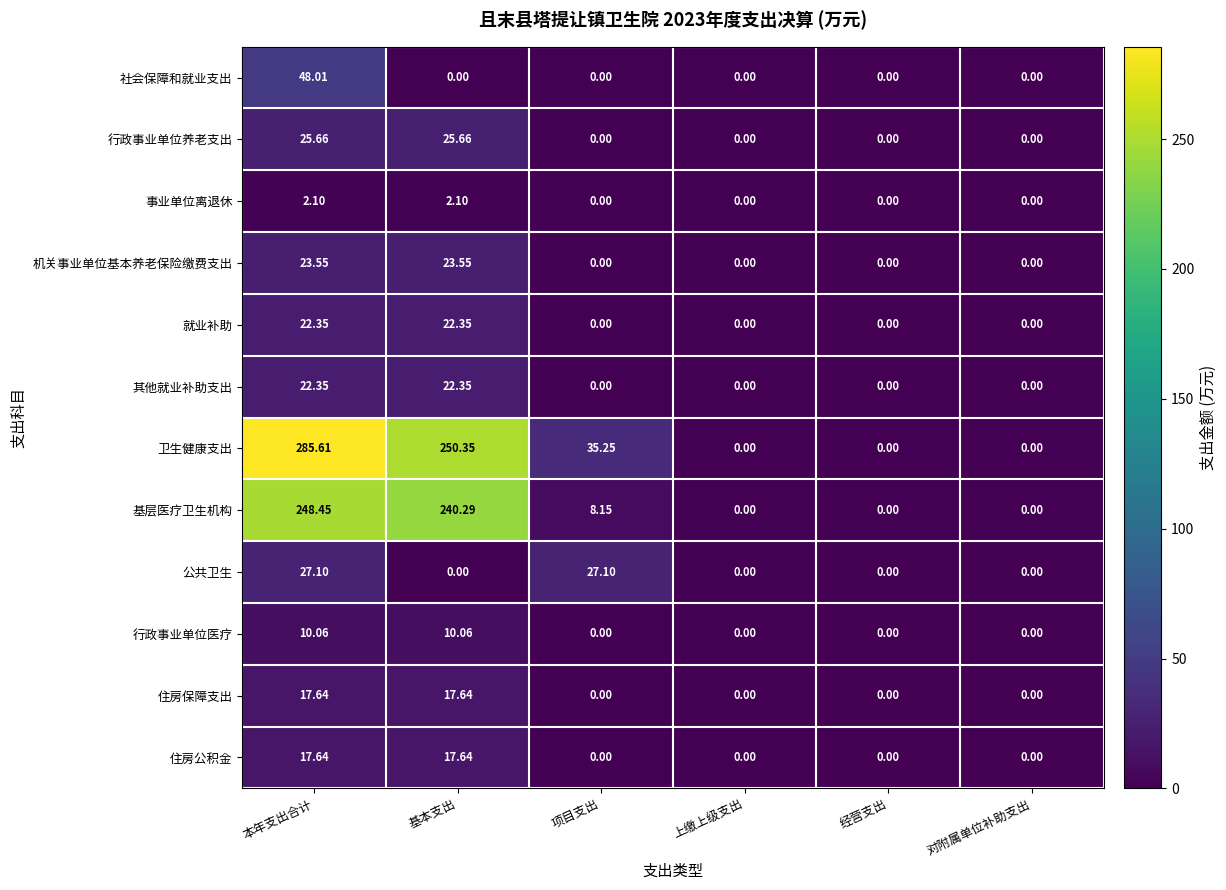

Which series has the largest range (max minus min)?

卫生健康支出